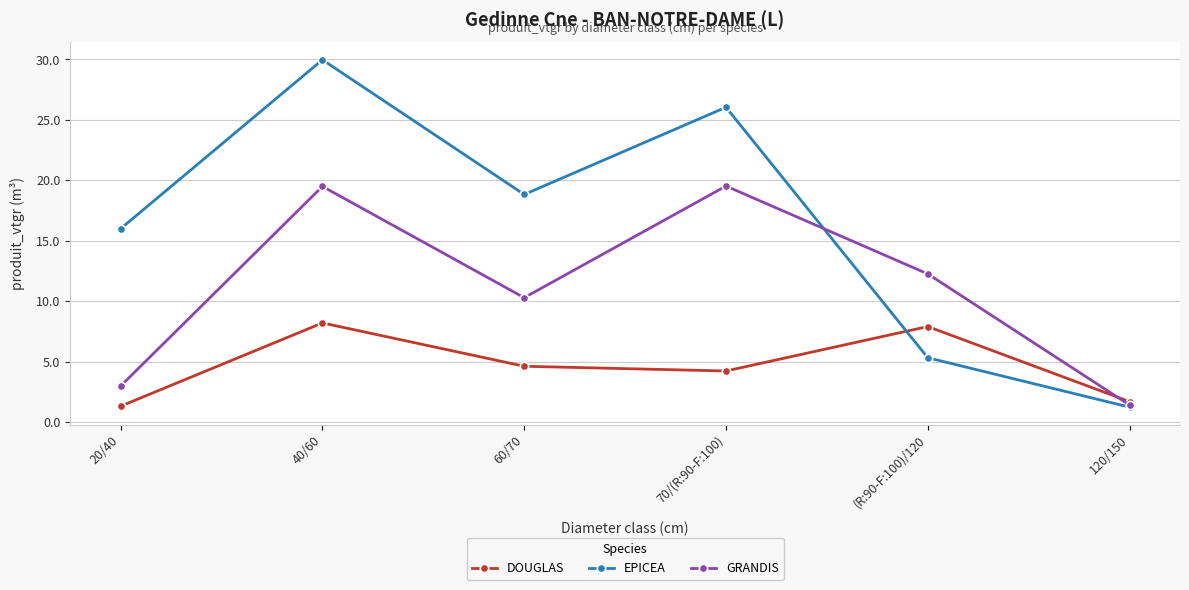

What value does the DOUGLAS series have at 120/150?

1.7